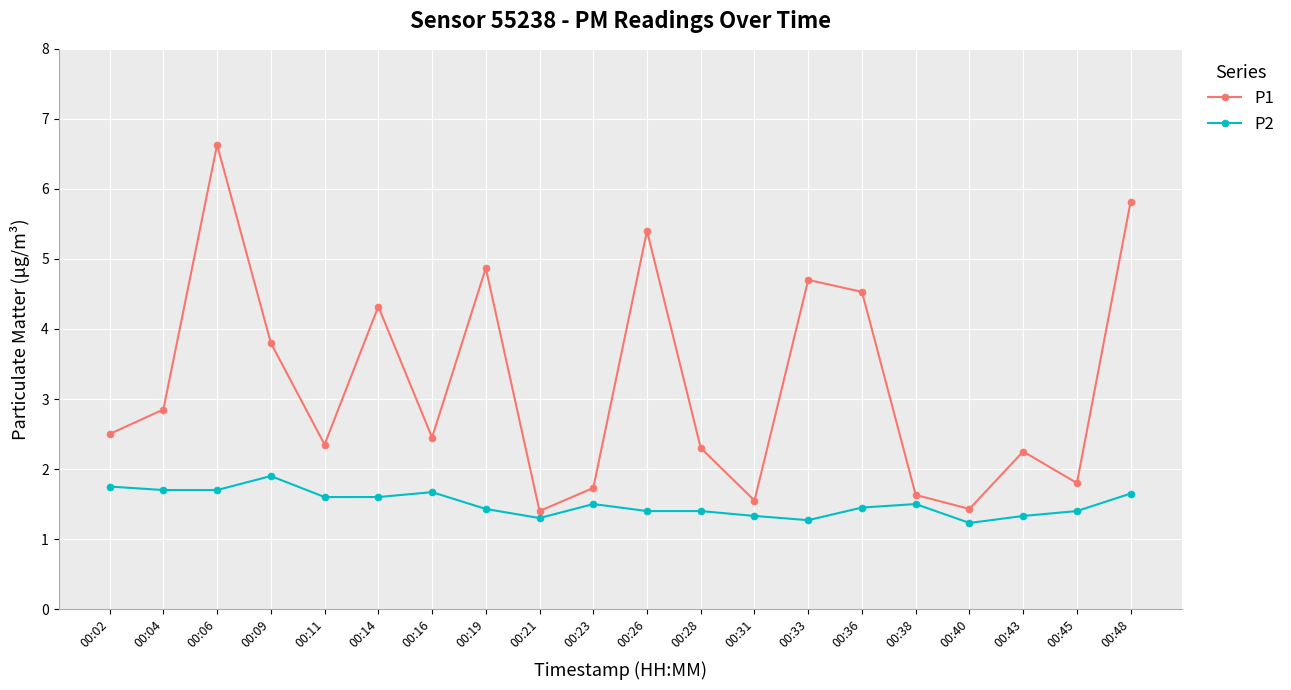

What is the value of the P2 point at the 13th from the left?

1.3